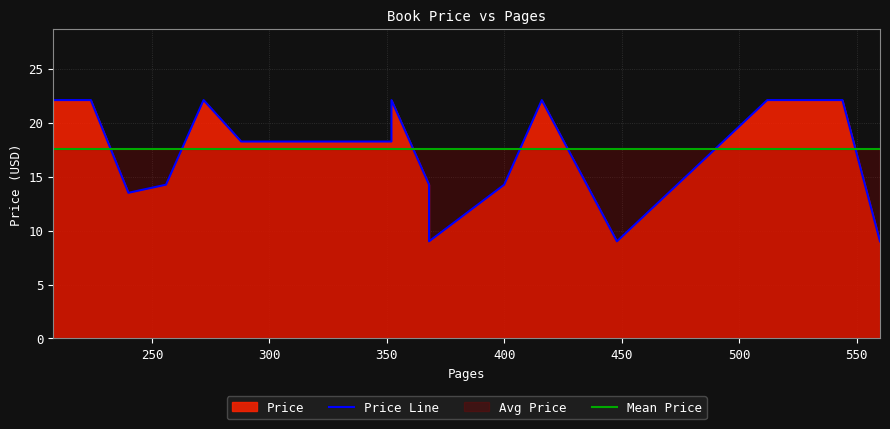

The value of Mean Price at 400 is 17.6. True or false?

True